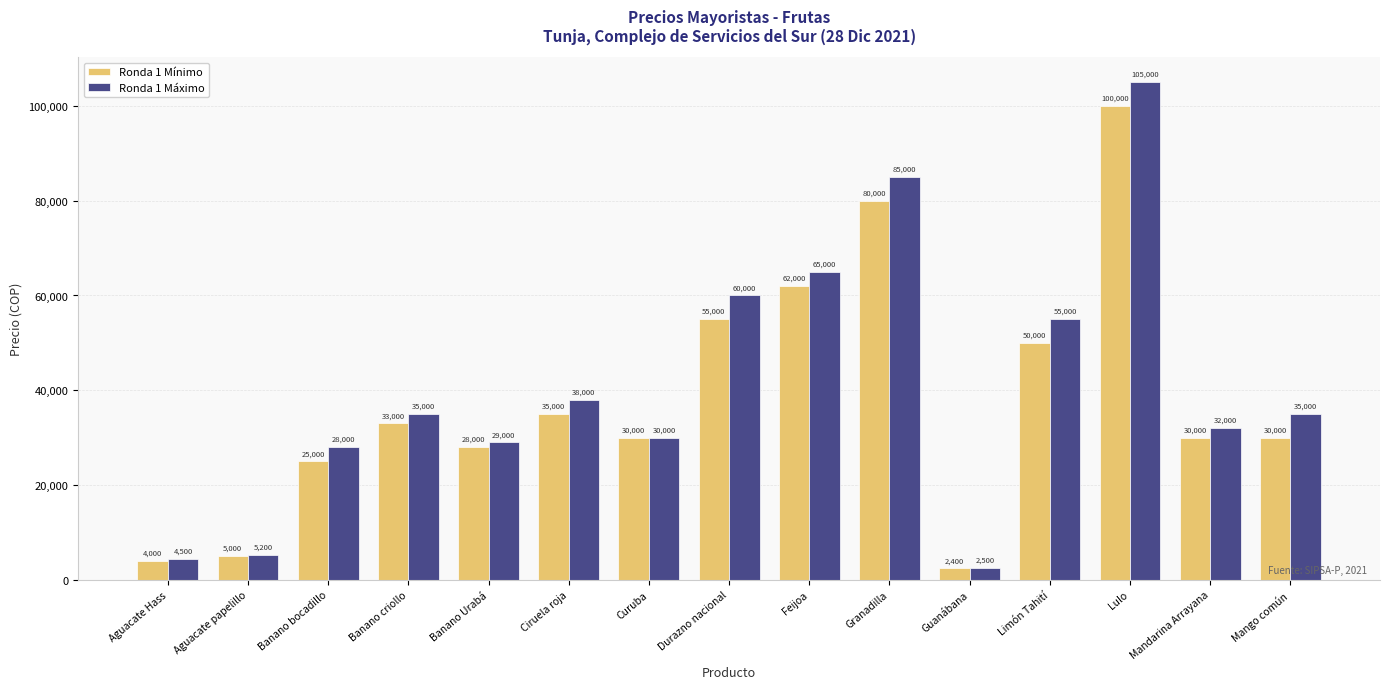

How many distinct data groups are displayed?

2